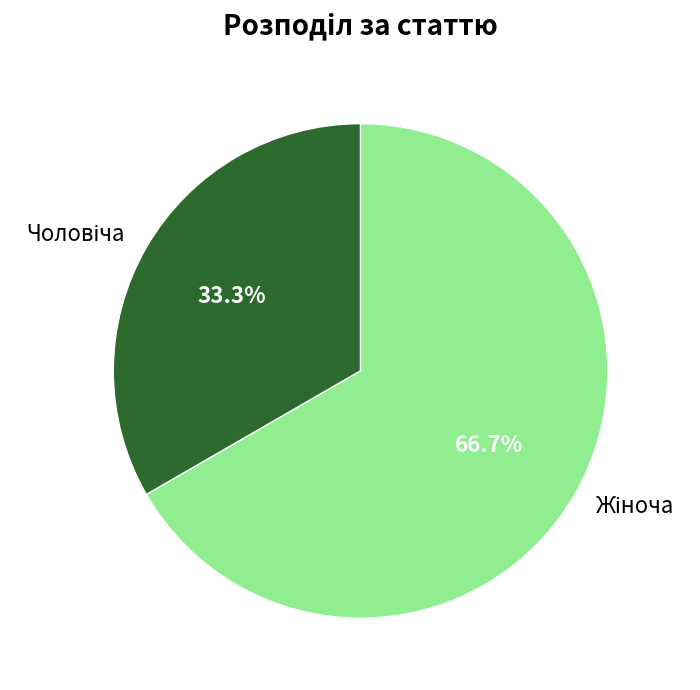

Is there a majority slice in this chart?

Yes